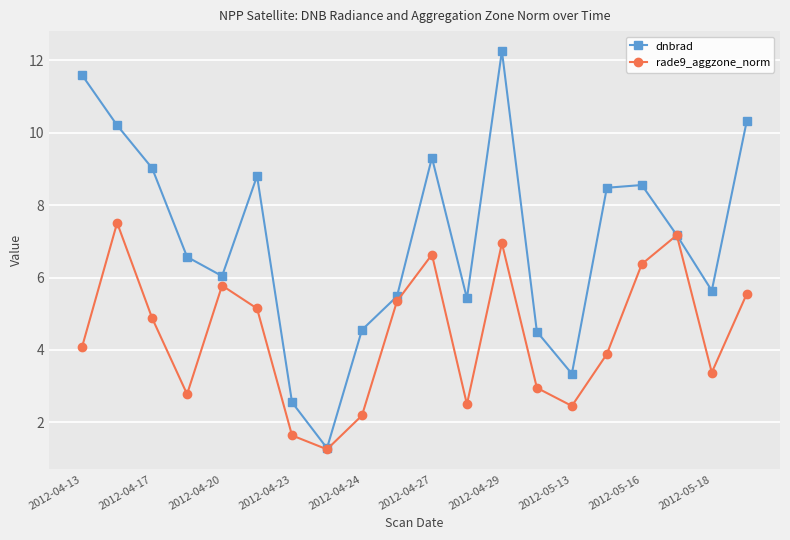

How many data points in rade9_aggzone_norm are less than 4?

9